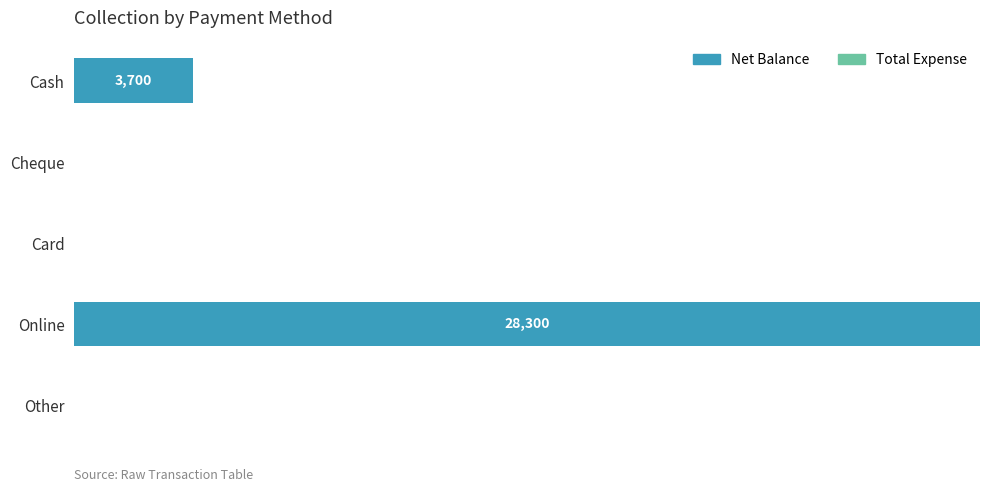

Are the bars horizontal?

Yes